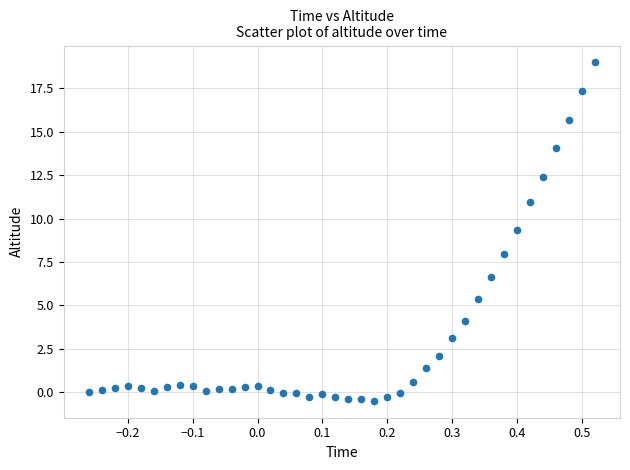

What is the range of X values (max minus min)?

0.8